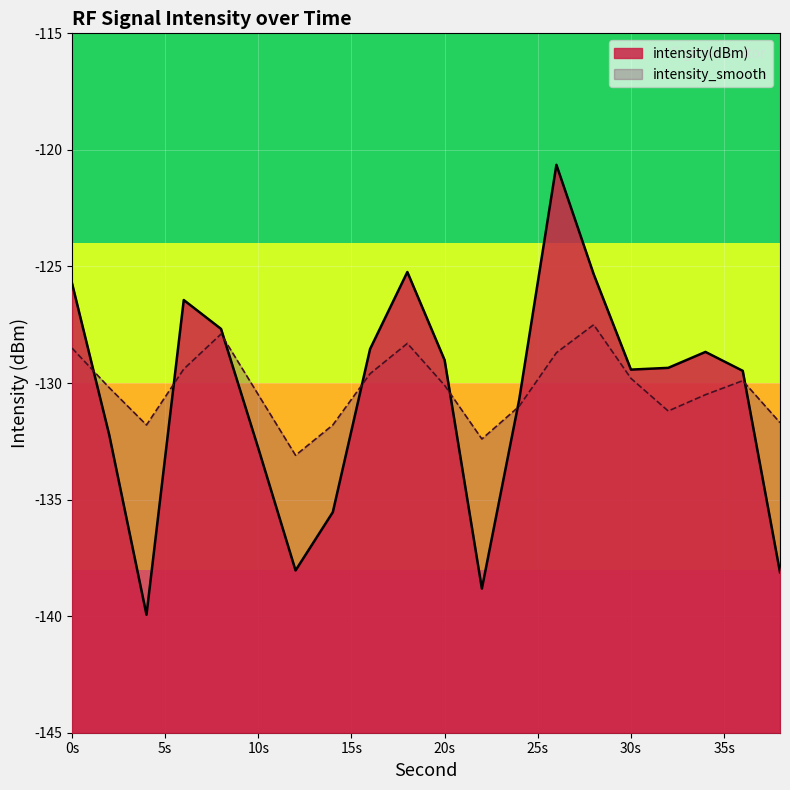

The intensity(dBm) series shows -56.2 at 18. True or false?

False